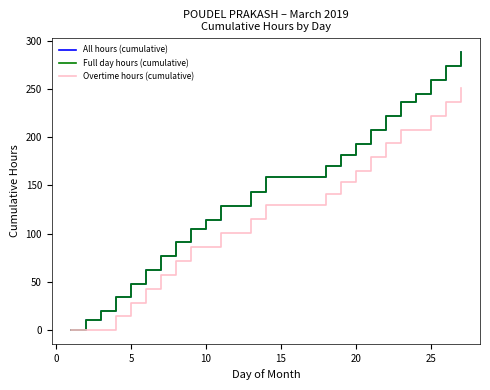

Does the chart have visible grid lines?

No